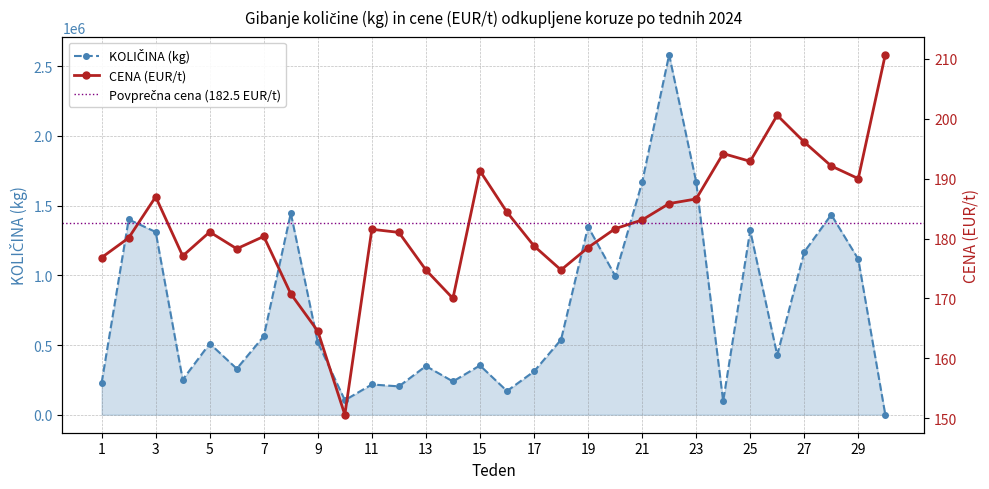

Rank the series at 8 from lowest to highest value.

CENA (EUR/t), KOLIČINA (kg)